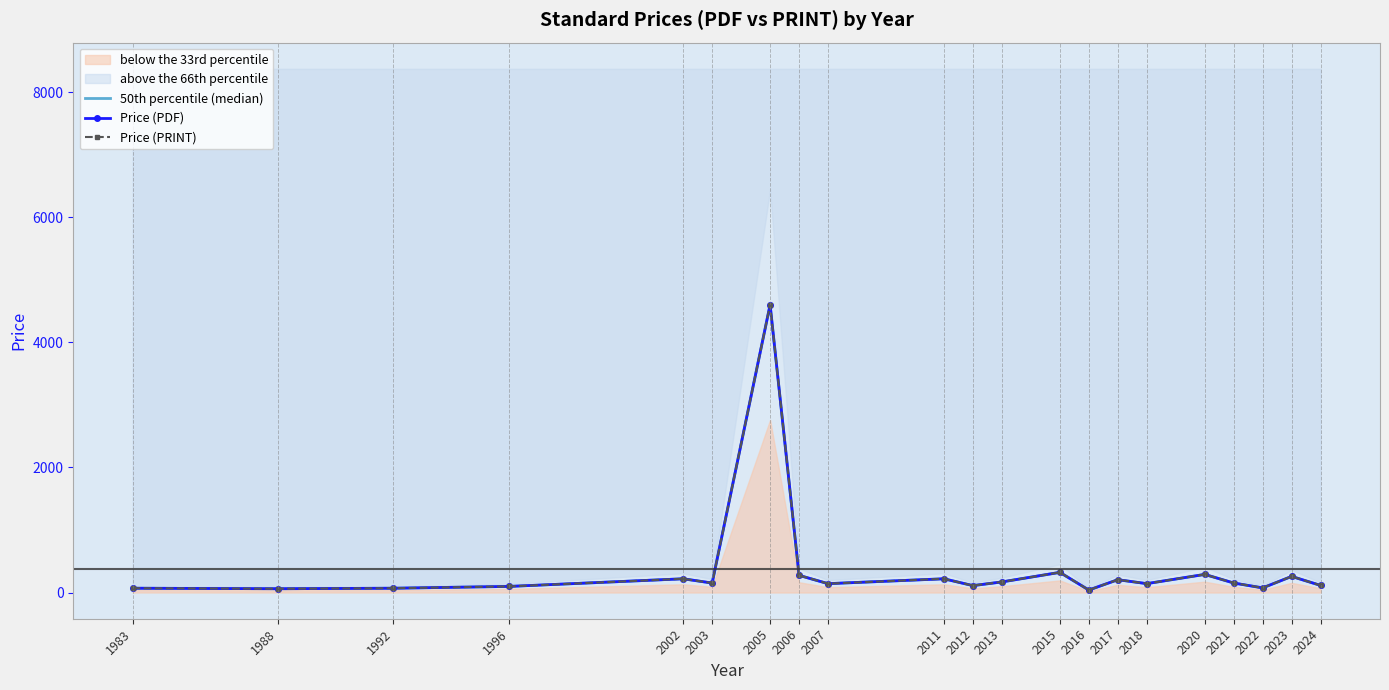

What is the maximum value shown in the chart?

4600.0